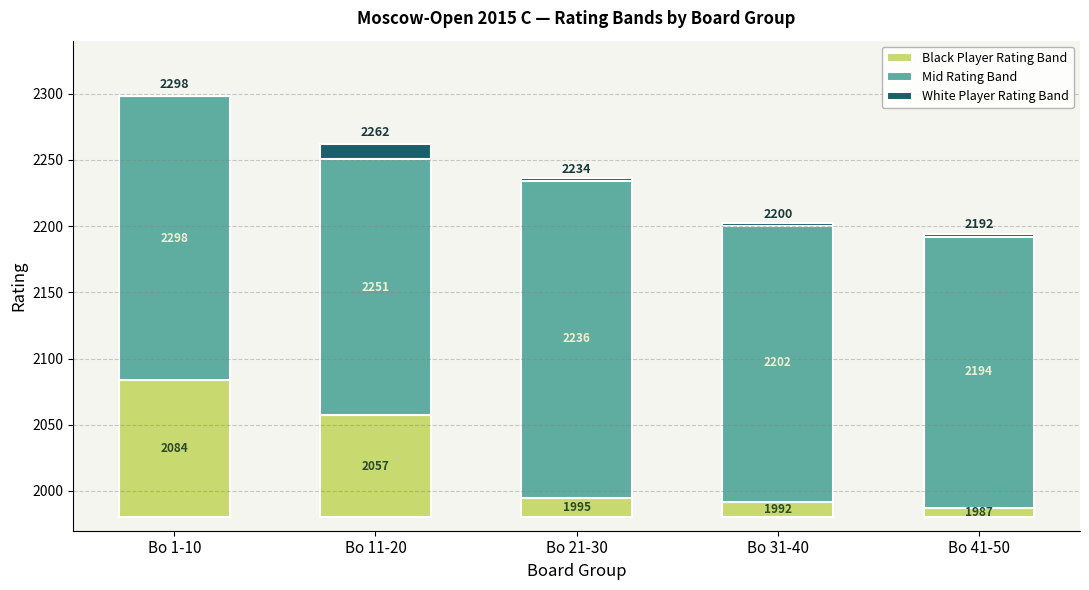

What is the label of the 2nd bar from the right?

Bo 31-40